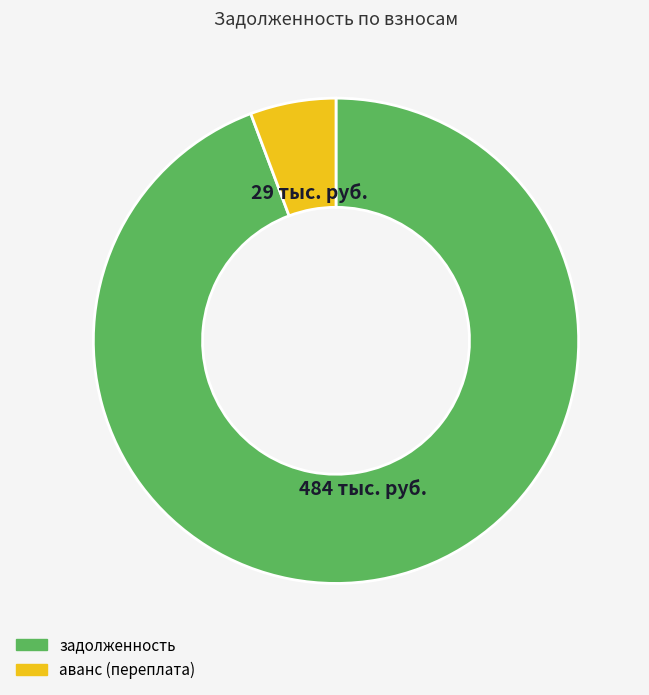

Between задолженность and аванс (переплата), which is larger?

задолженность